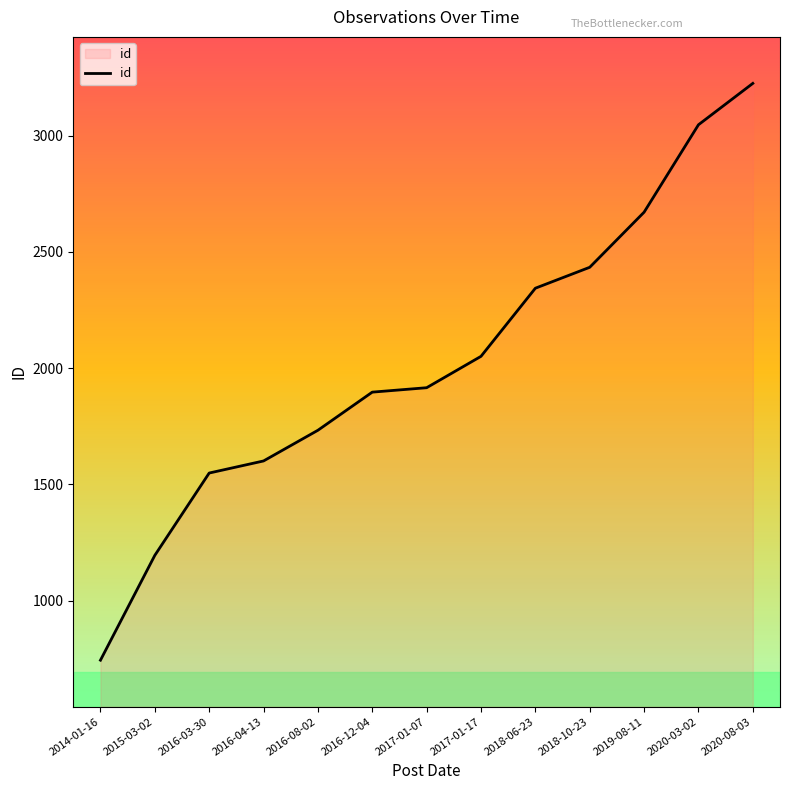

Approximately how many times larger is the value at 2016-04-13 compared to 2020-03-02?

0.5